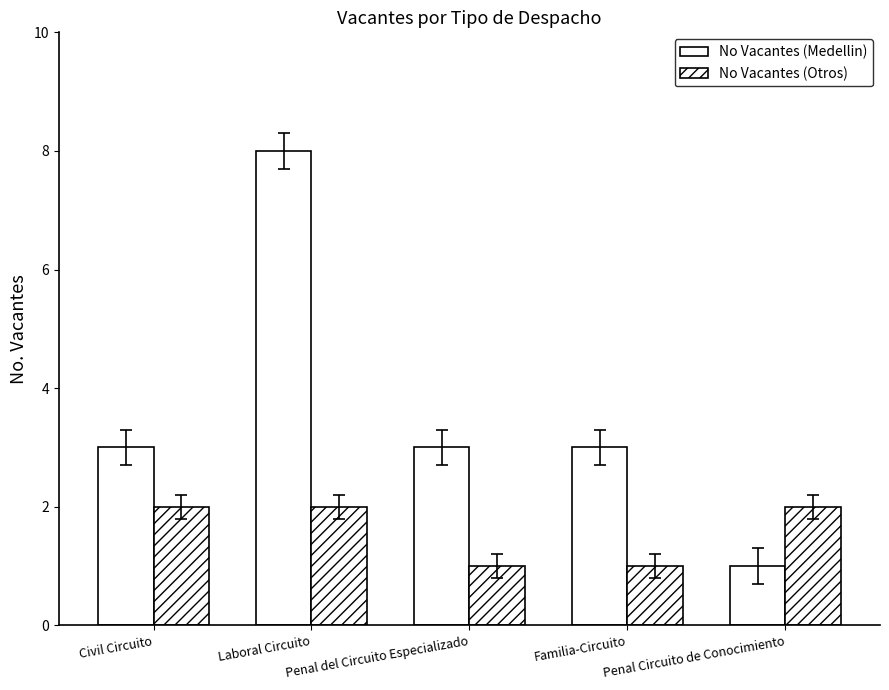

At how many categories does at least one series exceed 2?

4